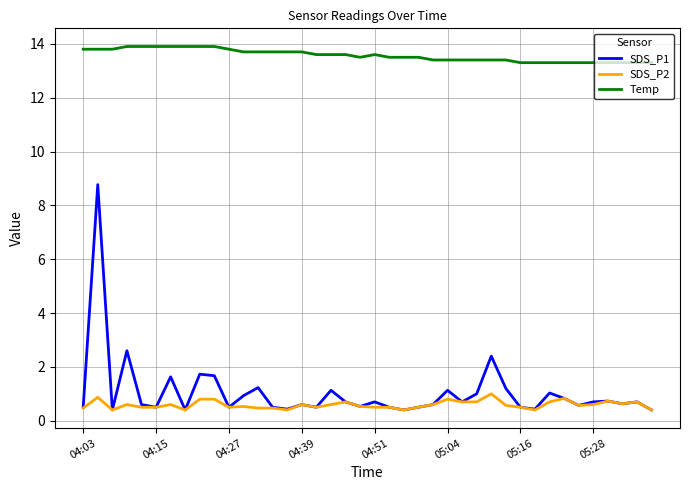

What are all the series names shown in the legend?

SDS_P1, SDS_P2, Temp